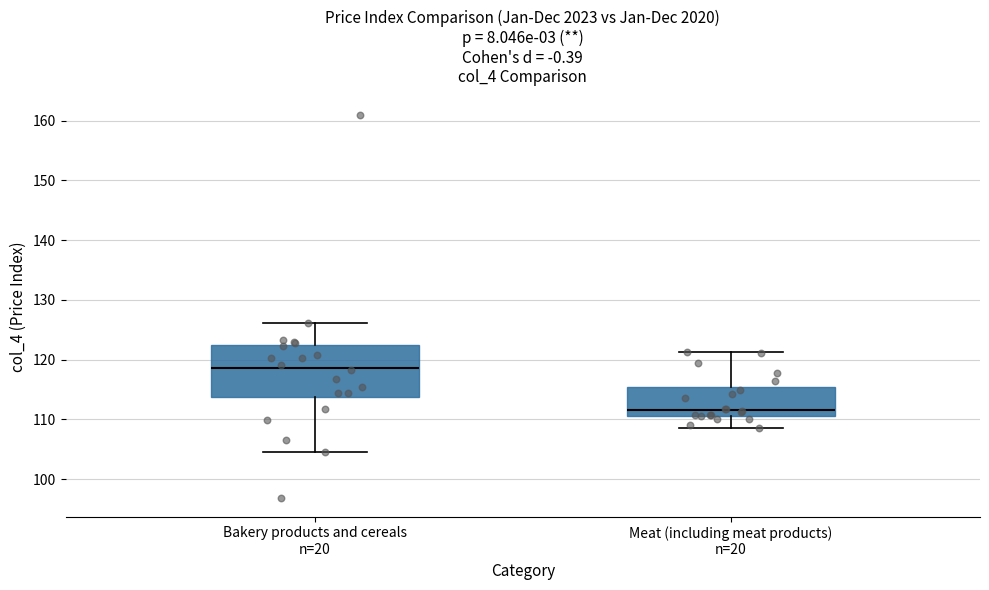

Reading left to right, read every box against the y-axis: the position of its median line, the range the box covers, and the ends of its whiskers. The values are not printed on the chart, so give them approximately, as read against the axis.

Bakery products and cereals n=20: median 119, box 114 to 122, whiskers 105 to 126
Meat (including meat products) n=20: median 112, box 111 to 115, whiskers 109 to 121